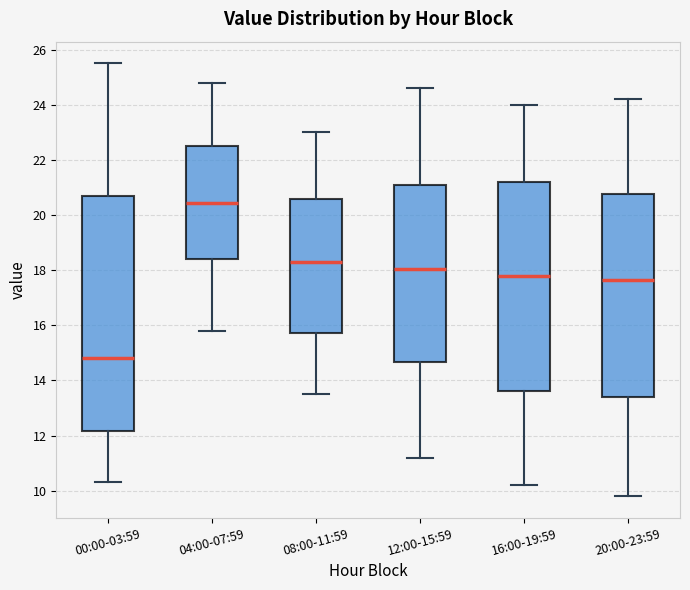

Reading left to right, transcribe this box plot: for each box, give where its median line is, the range the box spans, and where its two whiskers end, as read against the y-axis. The values are not printed on the chart, so give them approximately, as read against the axis.

00:00-03:59: median 14.8, box 12.2 to 20.6, whiskers 10.4 to 25.6
04:00-07:59: median 20.4, box 18.4 to 22.4, whiskers 15.8 to 24.8
08:00-11:59: median 18.4, box 15.8 to 20.6, whiskers 13.6 to 23.0
12:00-15:59: median 18.0, box 14.6 to 21.0, whiskers 11.2 to 24.6
16:00-19:59: median 17.8, box 13.6 to 21.2, whiskers 10.2 to 24.0
20:00-23:59: median 17.6, box 13.4 to 20.8, whiskers 9.8 to 24.2